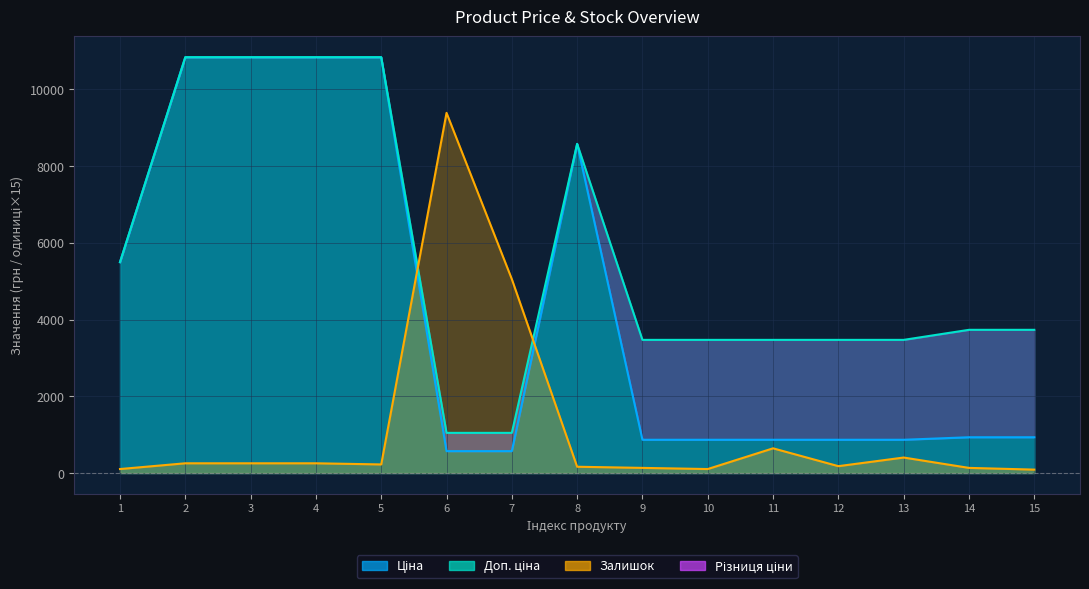

Is it true that Залишок equals 56.1 at 15?

False